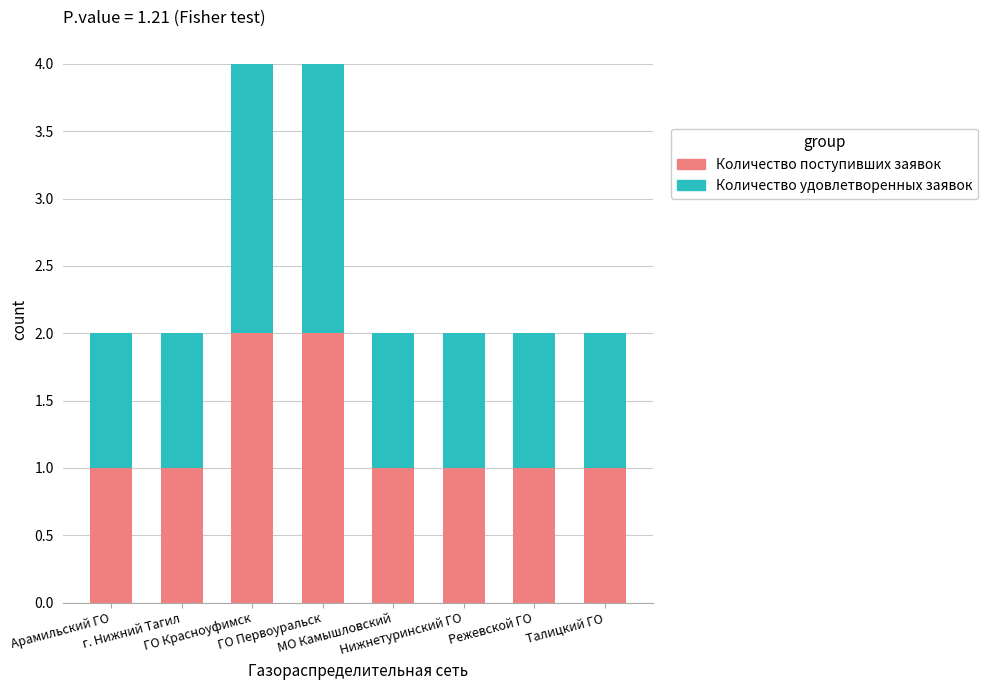

What is the sum of all Количество поступивших заявок values?

10